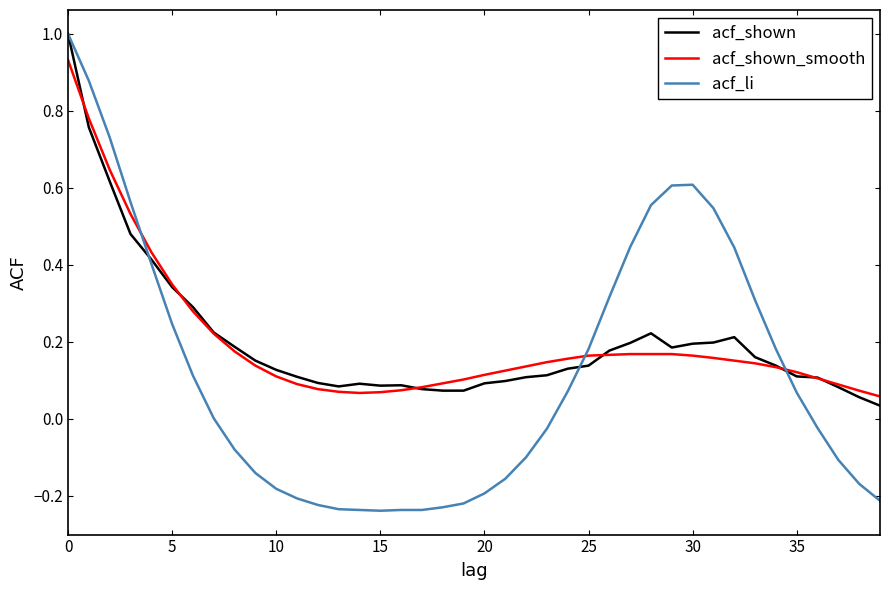

Which series has the widest spread of values?

acf_li